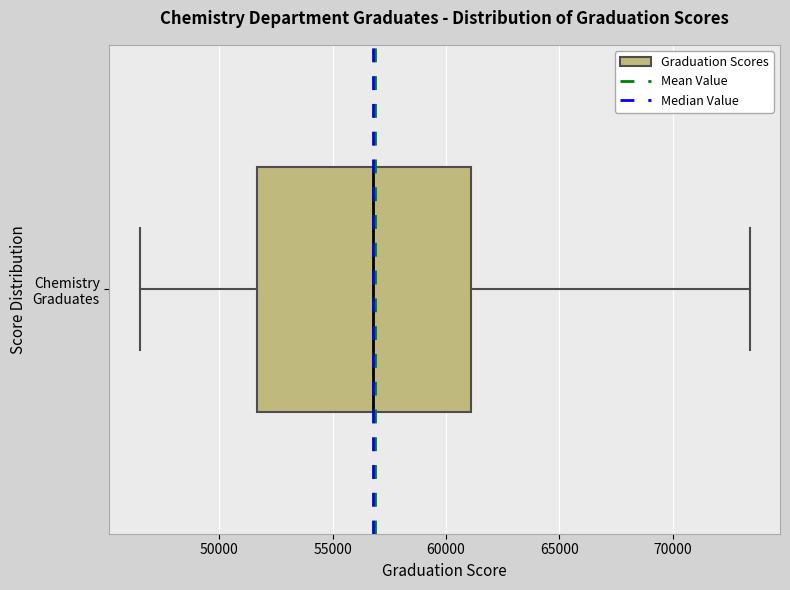

Transcribe this box plot: give where the median line is, the range the box spans, and where the two whiskers end, as read against the x-axis. The values are not printed on the chart, so give them approximately, as read against the axis.

median 57000, box 51500 to 61000, whiskers 46500 to 73500